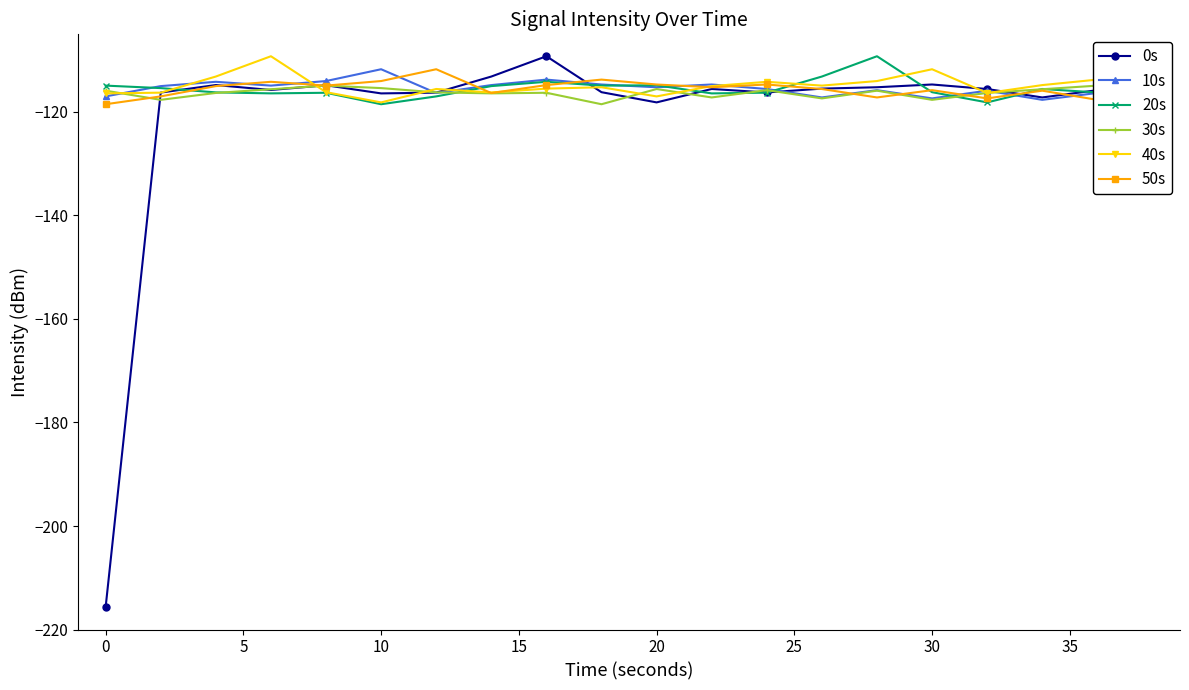

True or false: 0s has more than 0 points higher than both neighbors.

True